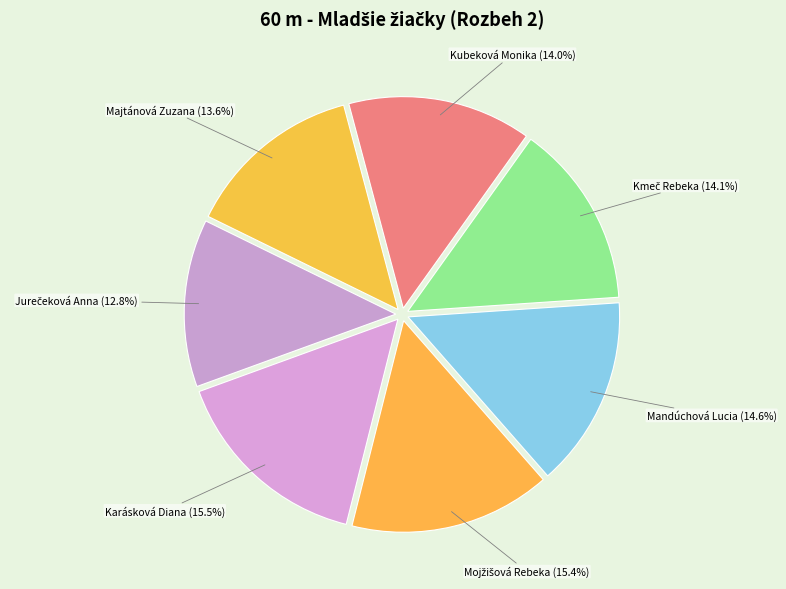

Does any single category account for the majority?

No